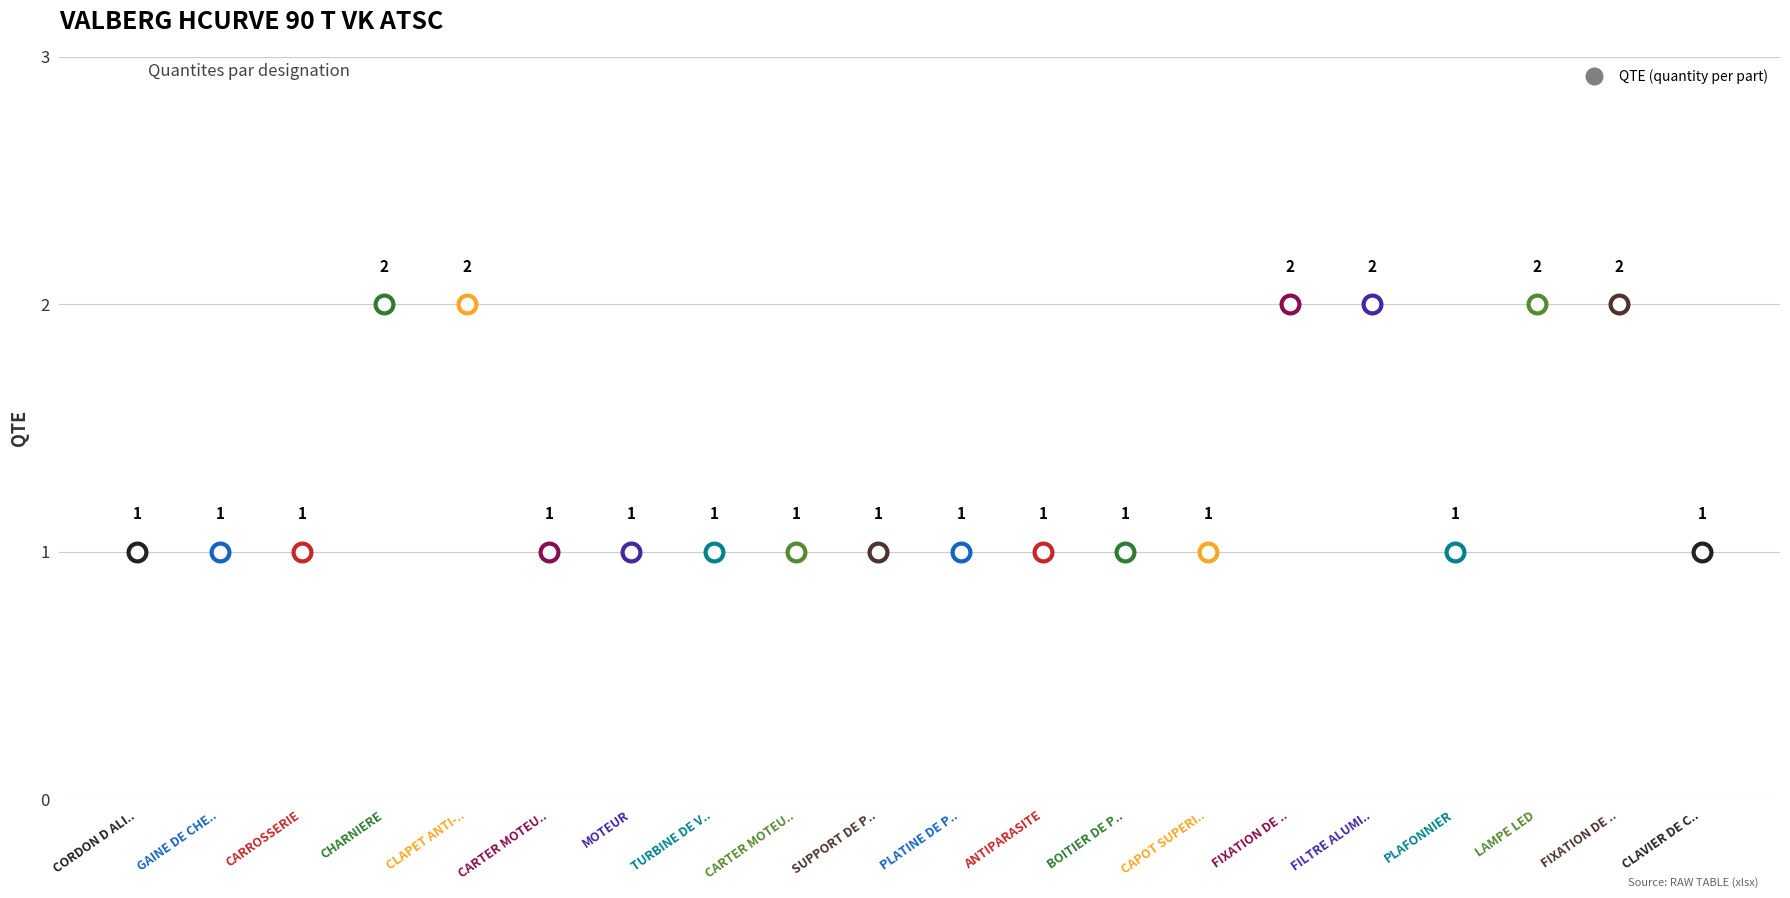

What is the change in value from CHARNIERE to SUPPORT DE PLATINE?

-1